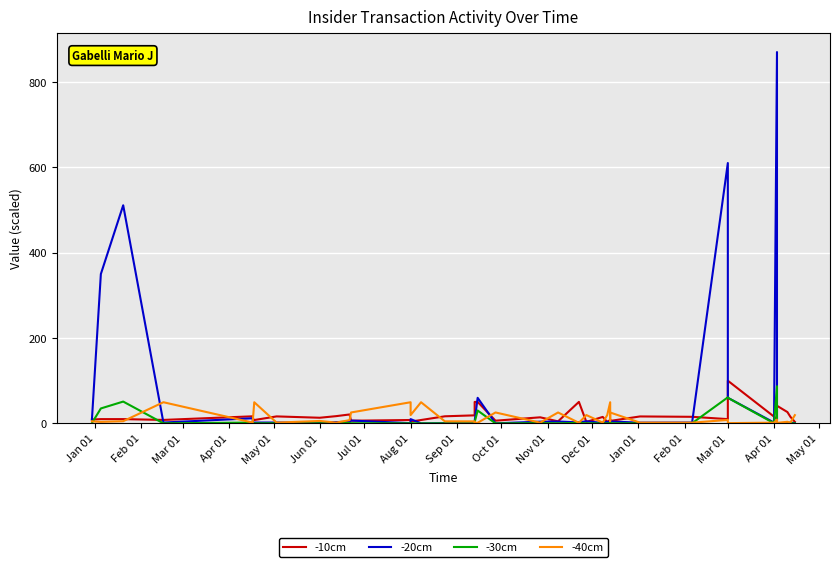

How many data points in -20cm are less than 3?

20